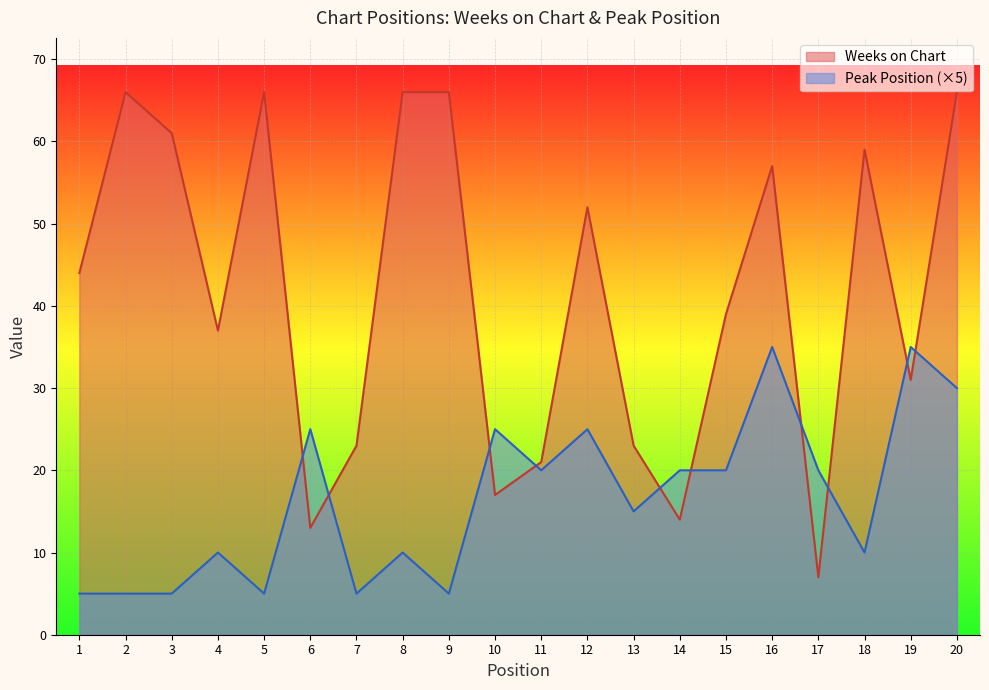

Between 5 and 3, which is larger?

5